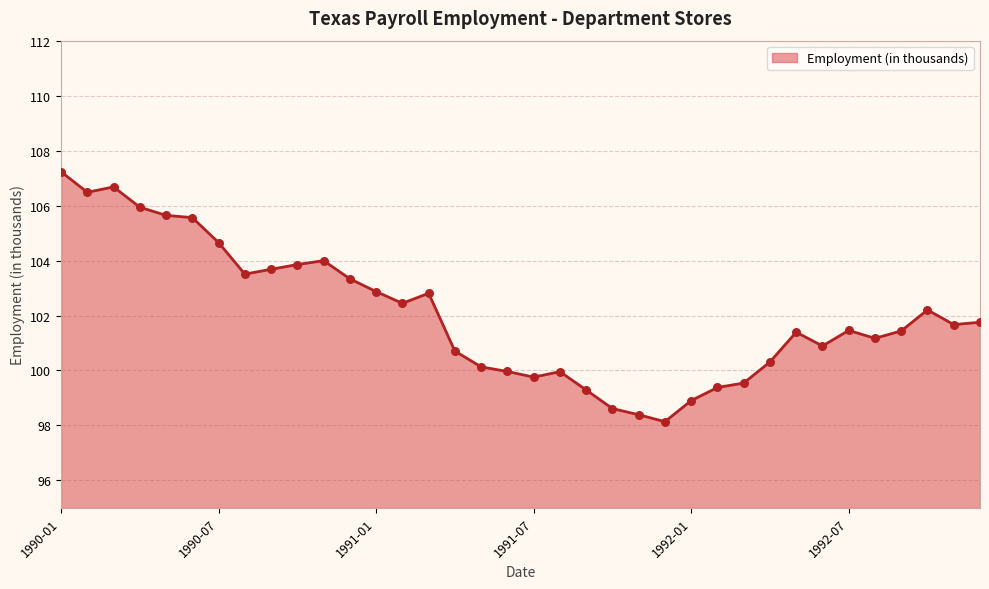

What is the difference between the maximum and minimum values?

9.1